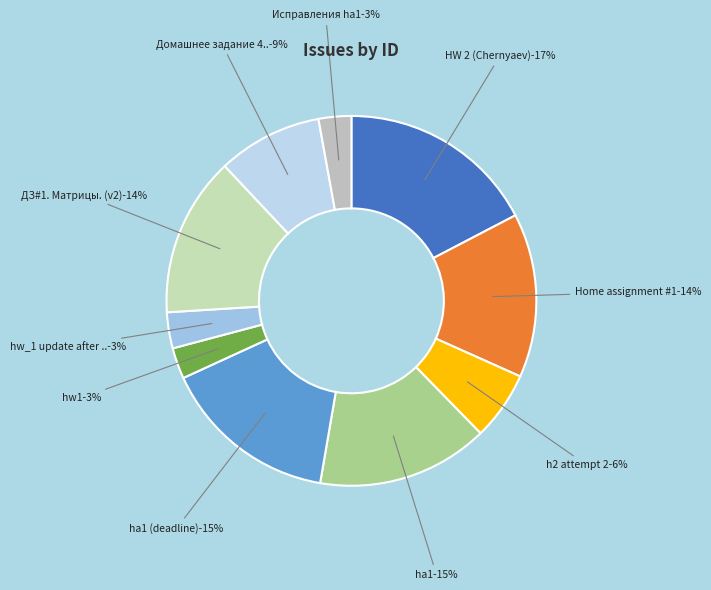

Do hw1 and Домашнее задание 4 (2я попытка) together represent more than half of the pie?

No